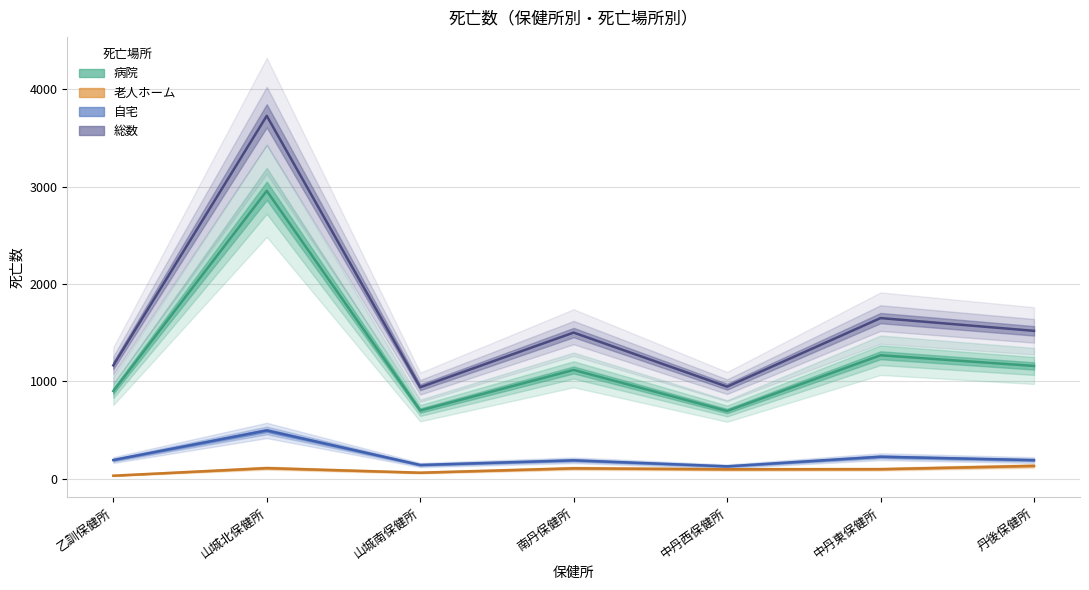

What is the average value of the 老人ホーム series?

89